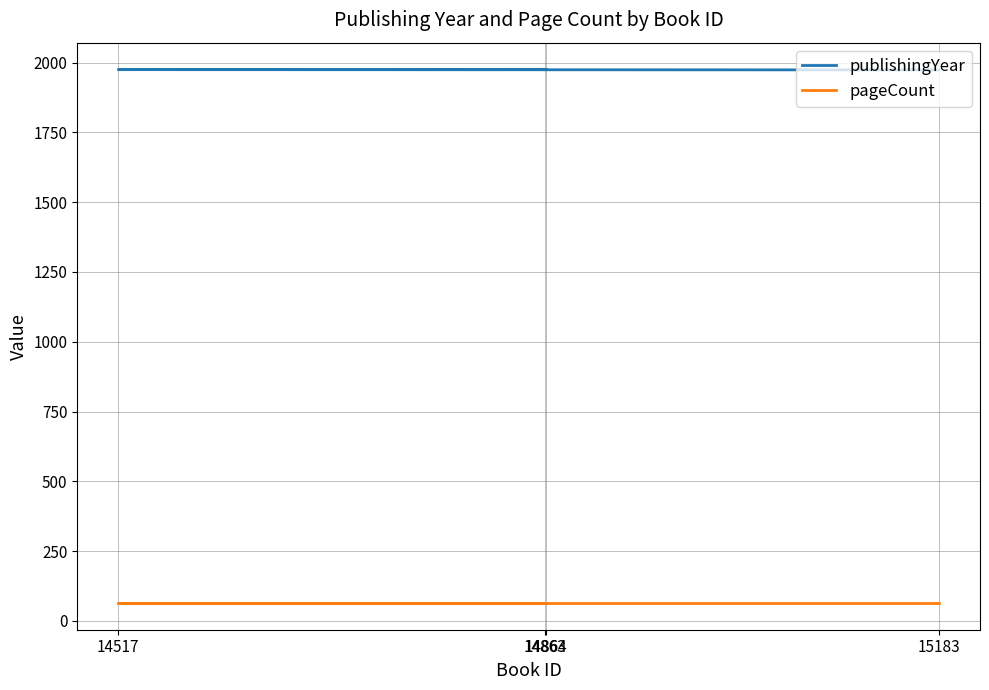

Is it true that publishingYear equals 3289 at 15183?

False